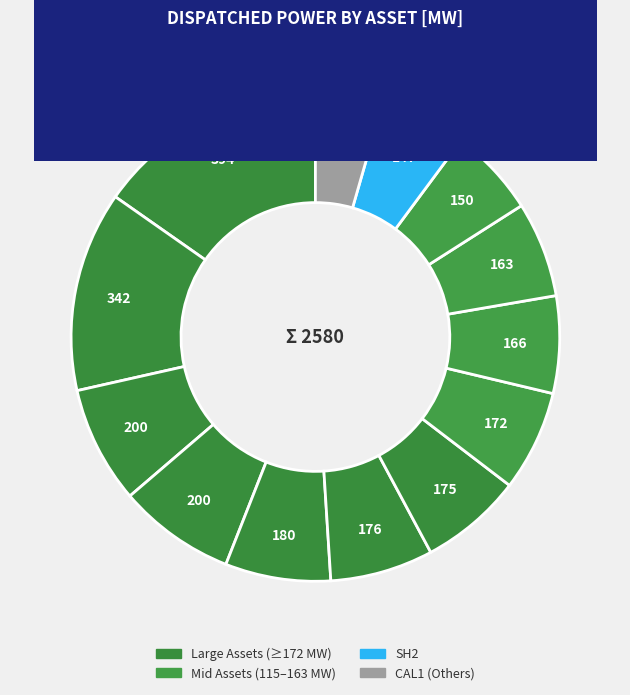

What is the smallest slice in the pie chart?

CAL1